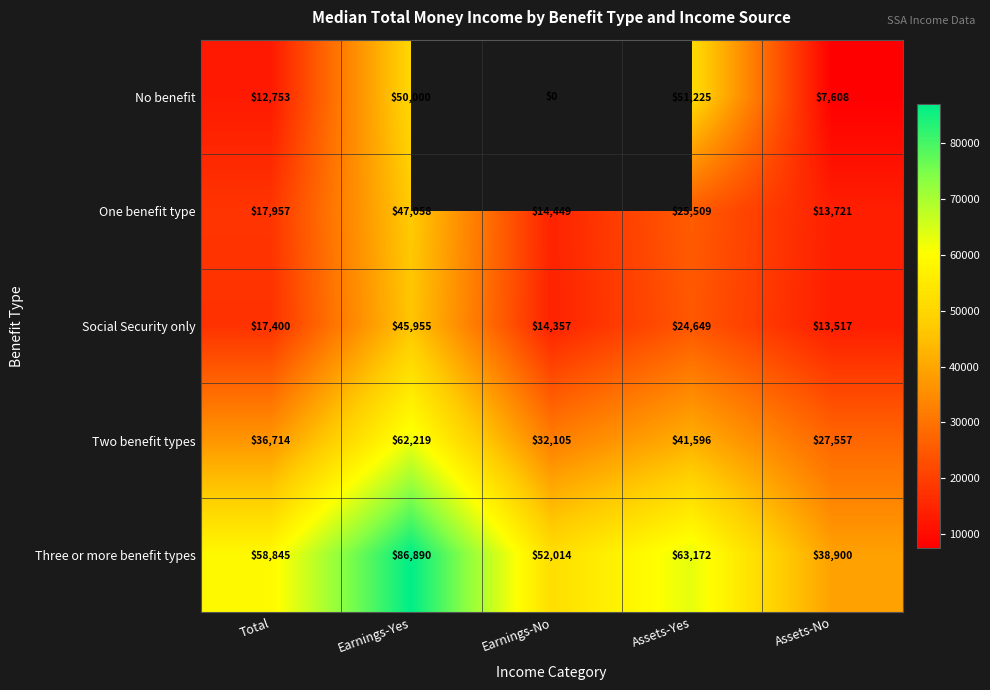

What is the difference between the maximum and second lowest values in the Social Security only series?

31598